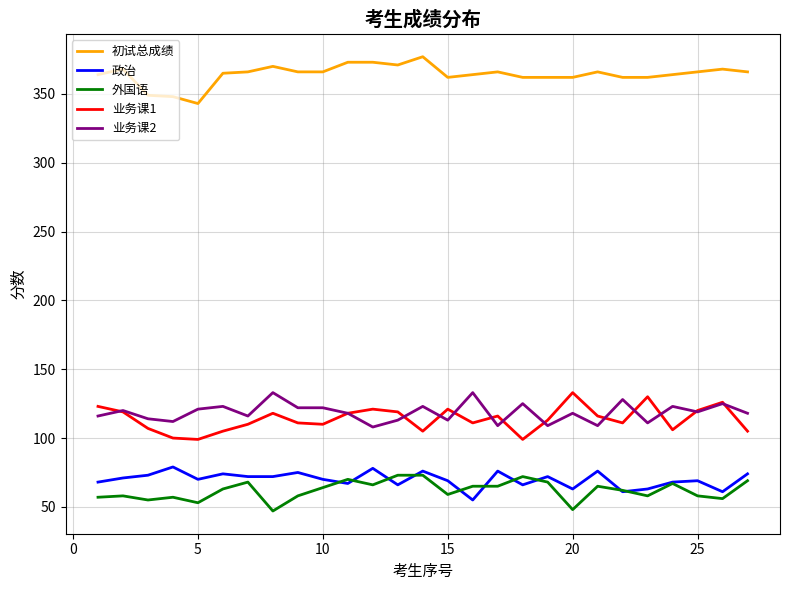

What is the maximum value for 业务课2?

133